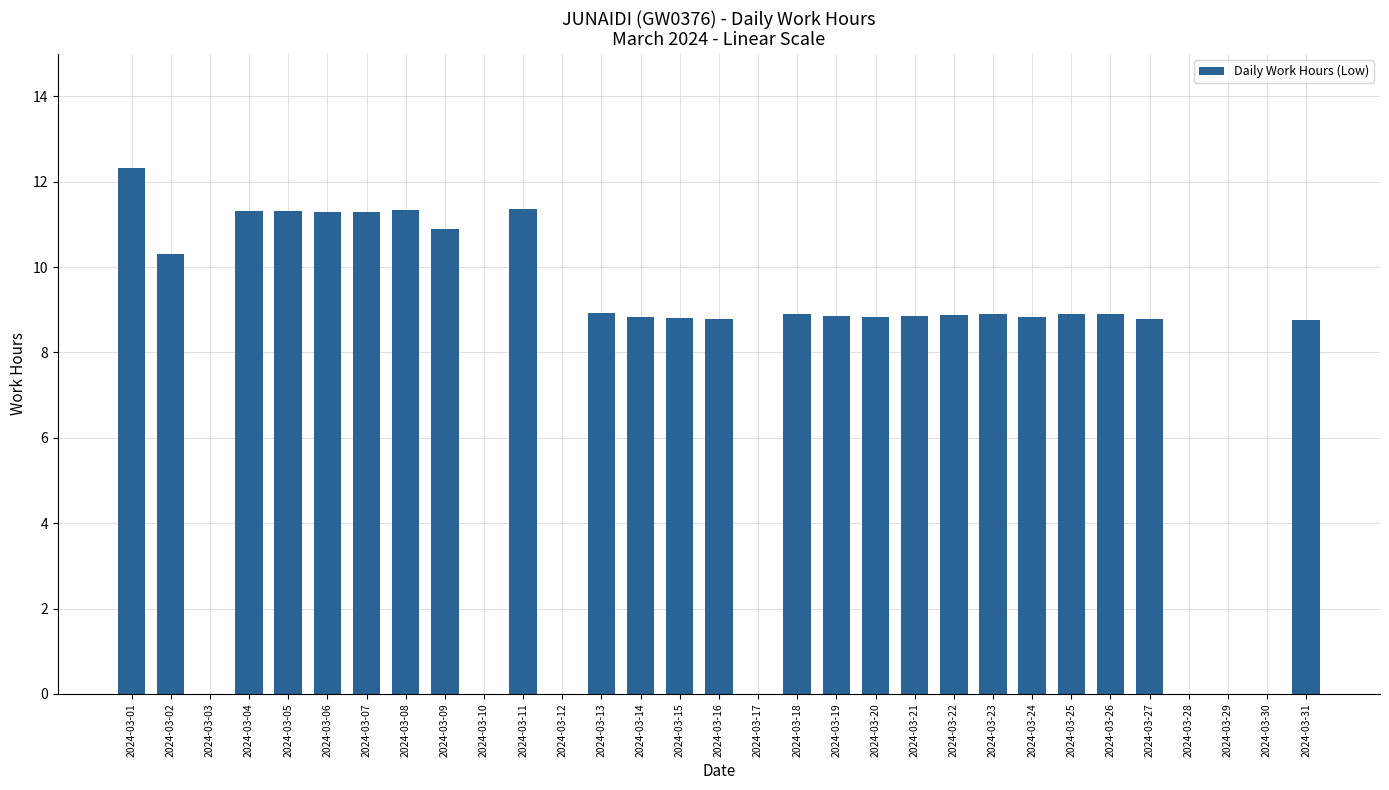

The chart shows a value of 11.3 at 2024-03-07. True or false?

True